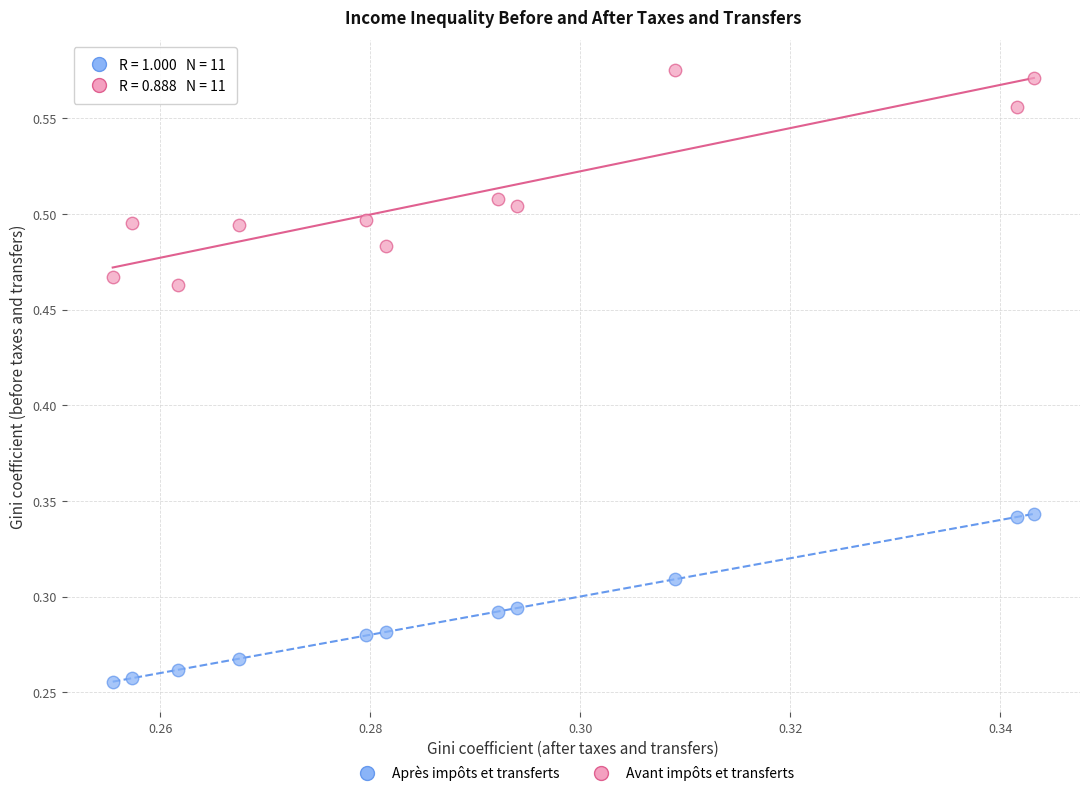

What are all the series names shown in the legend?

Après impôts et transferts, Avant impôts et transferts